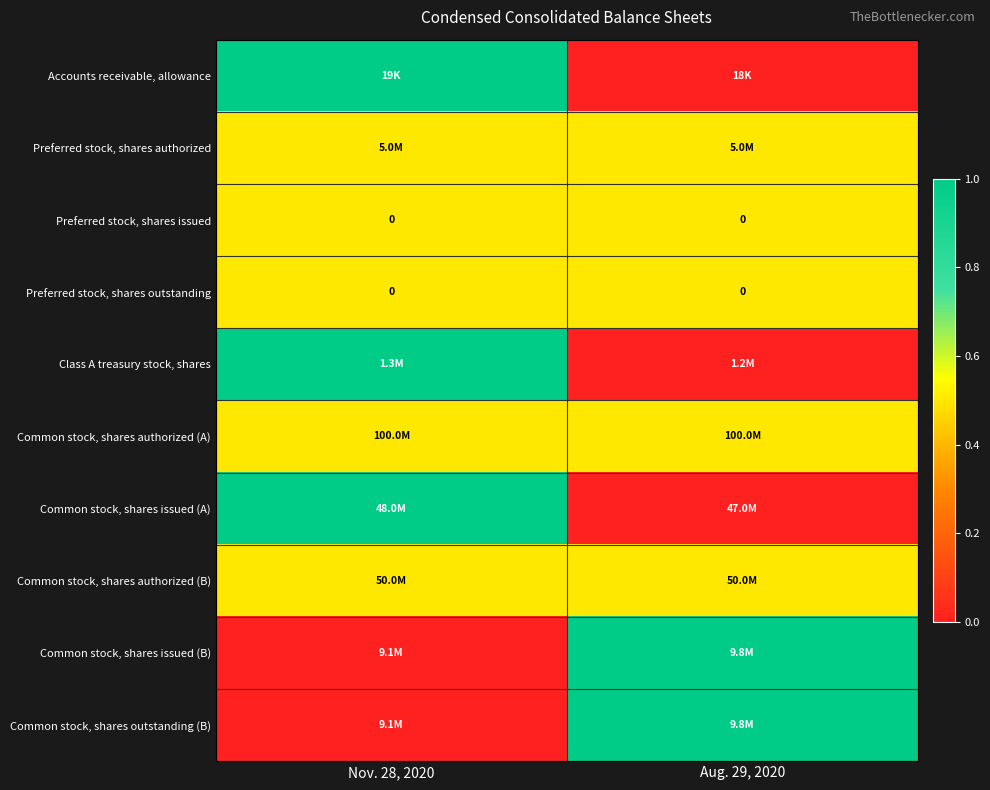

Which label corresponds to the smallest value in the chart?

Aug. 29, 2020